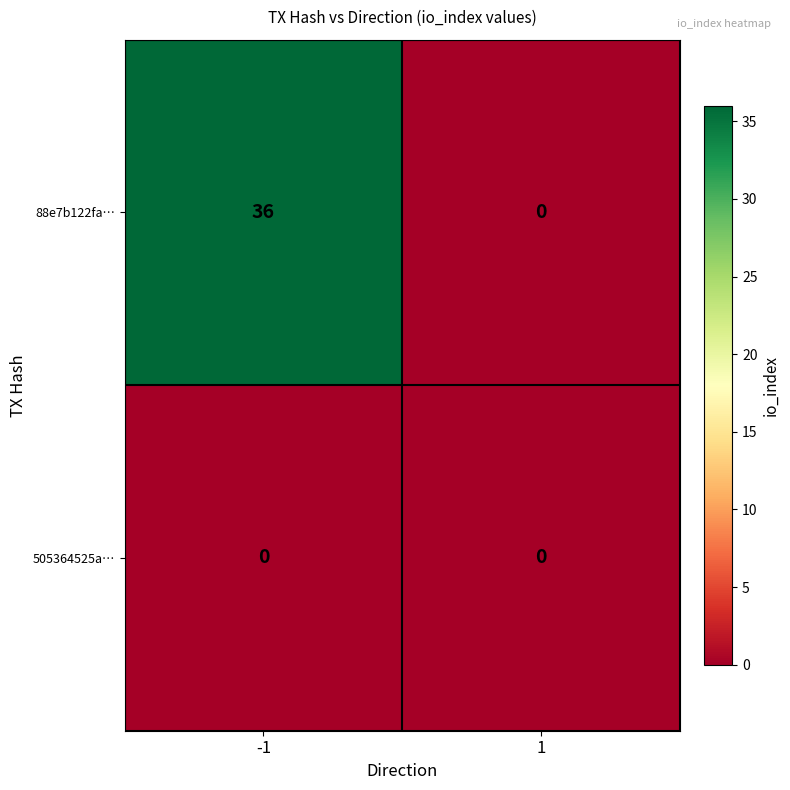

List the series in order of their peak value, highest first.

88e7b122fa…, 505364525a…